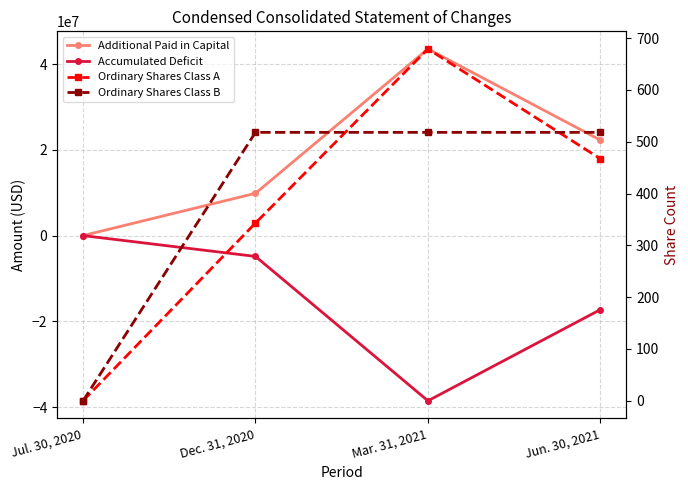

Where is the first local minimum for Accumulated Deficit?

Mar. 31, 2021